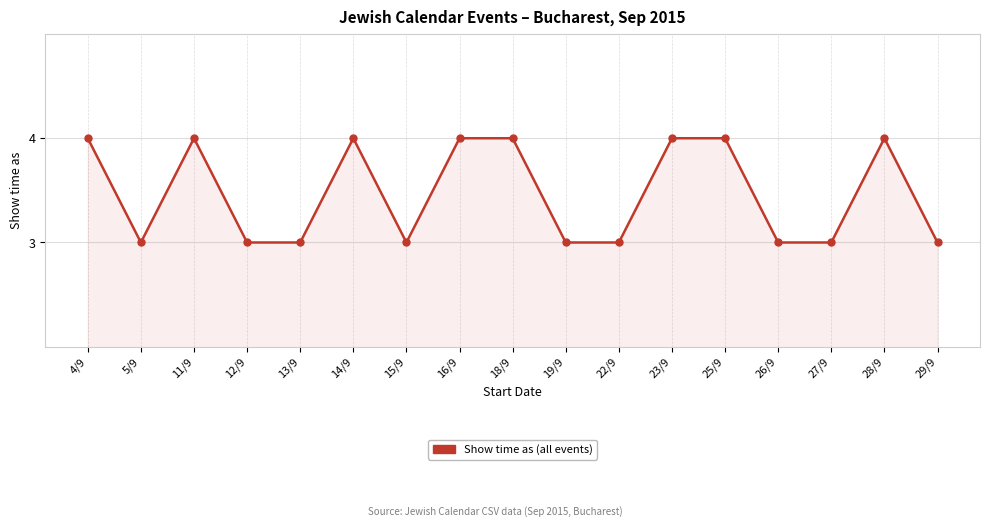

The chart shows a value of 3 at 14/9. True or false?

False